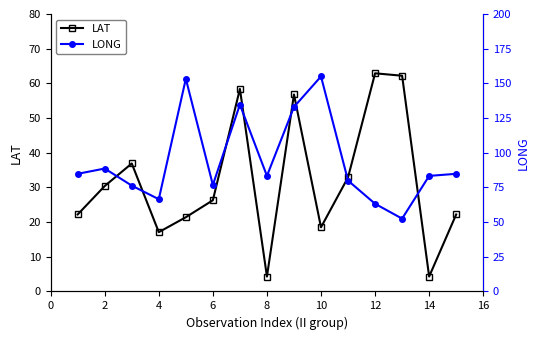

How many values in the LAT series are below 26?

7